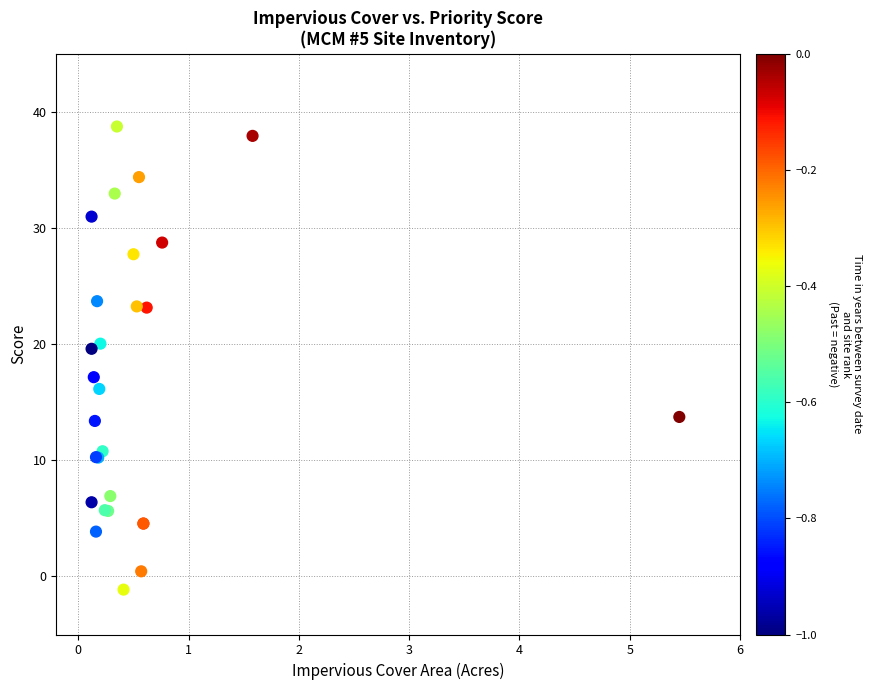

What Y value in the scatter plot is closest to 18?

17.2